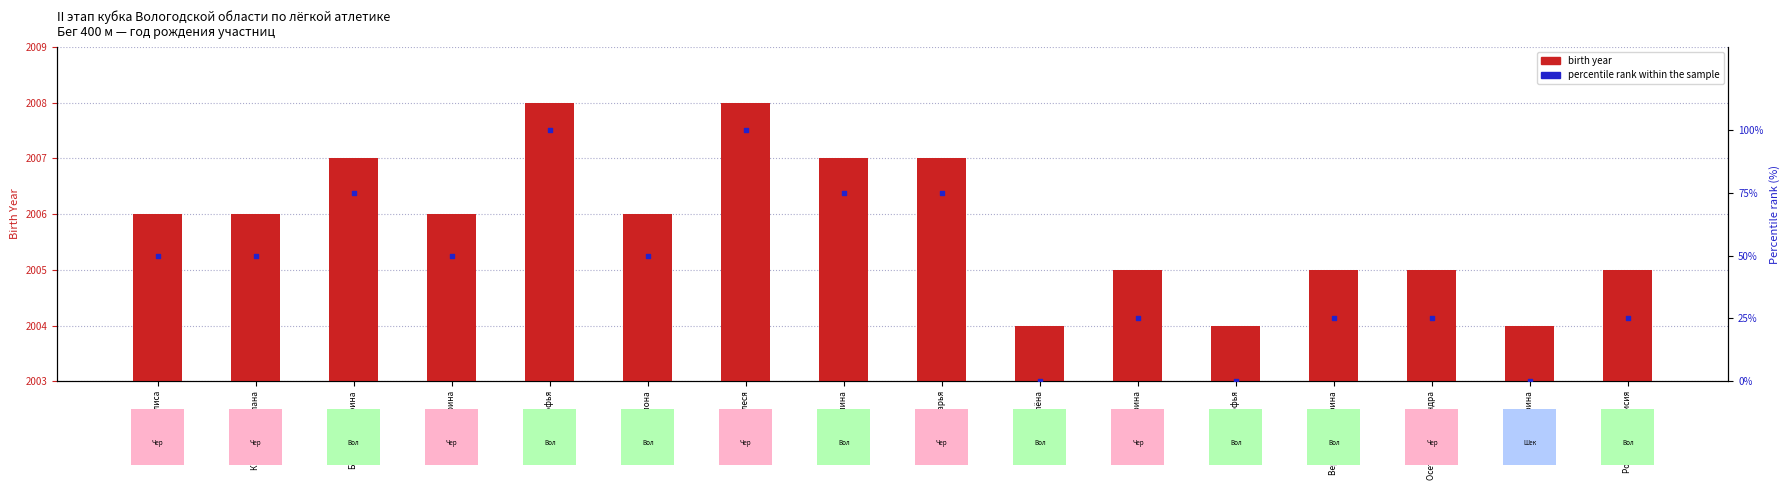

Is the value of percentile rank within the sample at Рябинина Илона greater than the value of birth year at Заварина Софья?

No